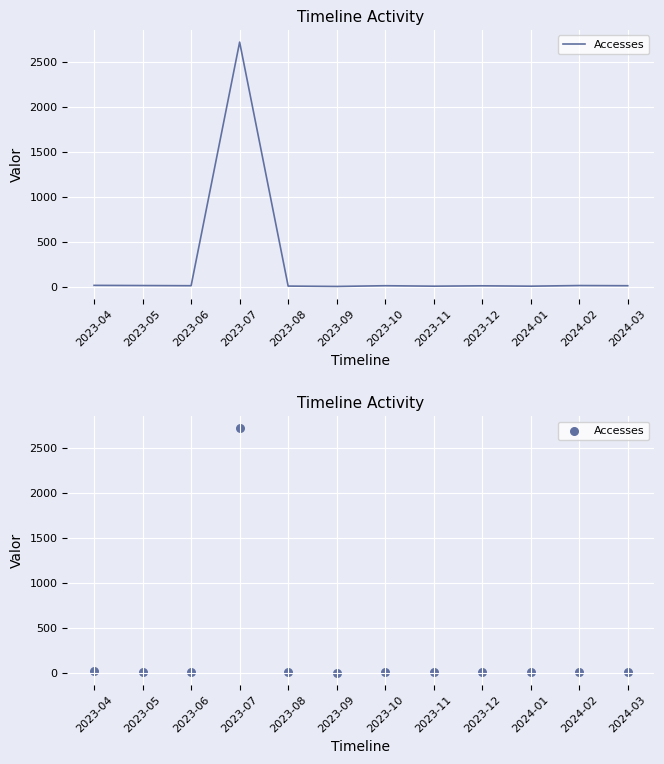

What is the ratio of the value at 2023-07 to the value at 2023-12?

339.5